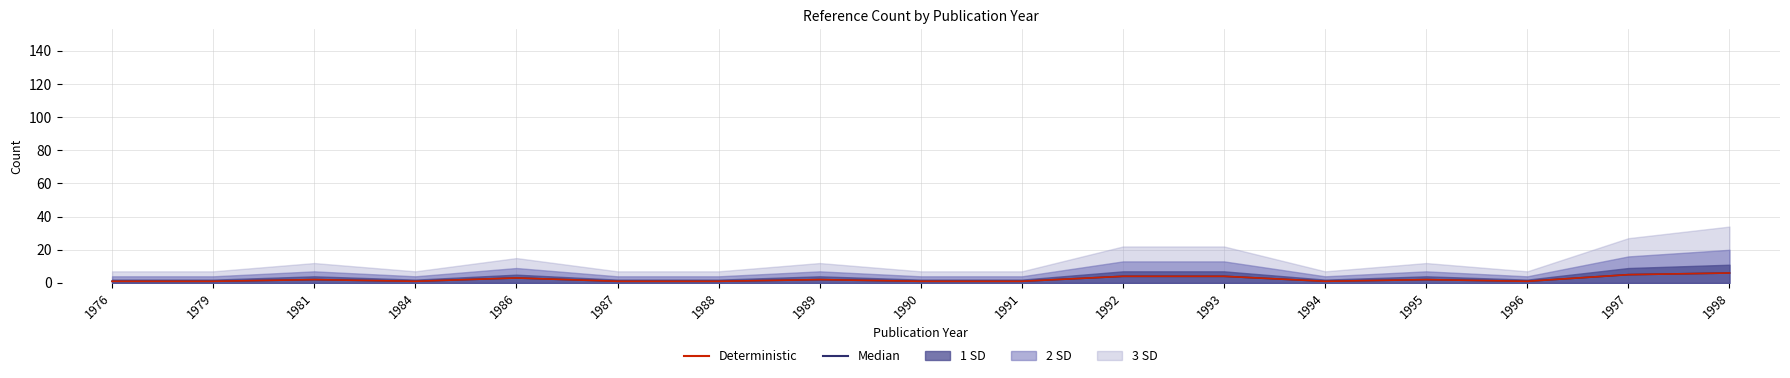

What is the difference between the maximum and minimum values in the Deterministic series?

5